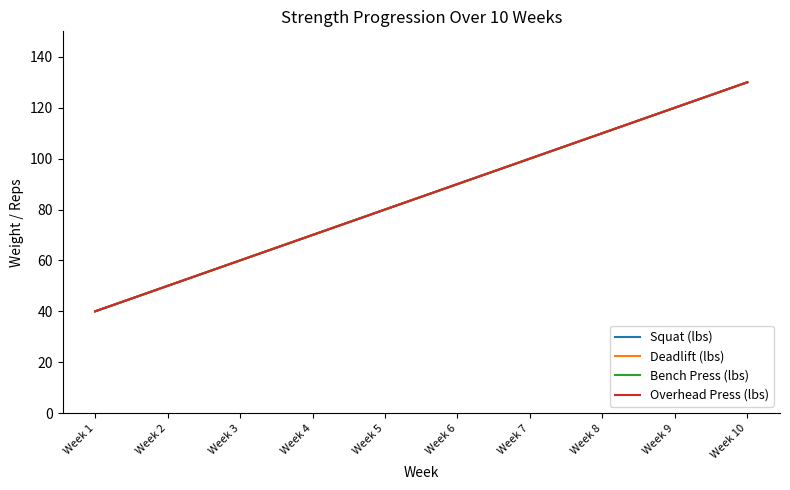

Is this an area chart (filled region under the line)?

No